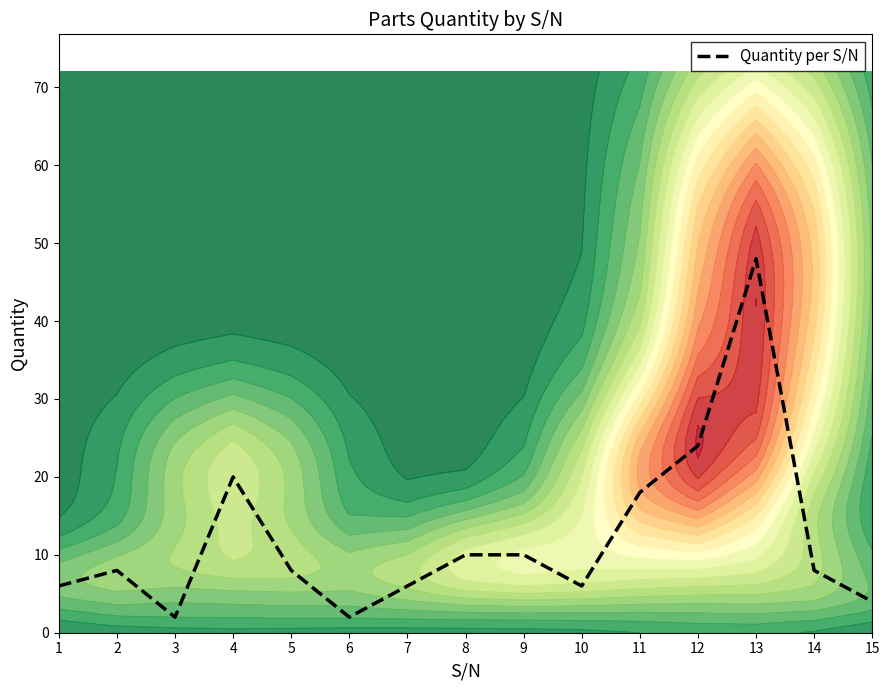

How many points are lower than both their immediate neighbors (excluding endpoints)?

3